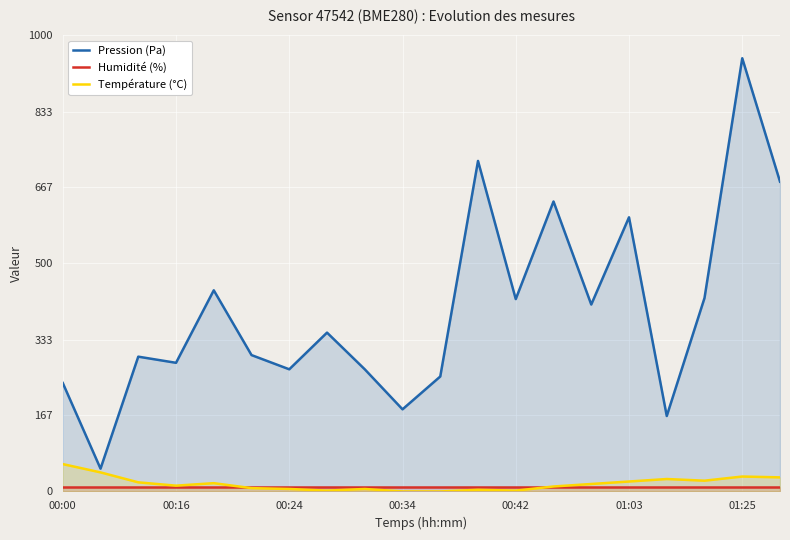

List the series in order of their peak value, highest first.

Pression (Pa), Température (°C), Humidité (%)